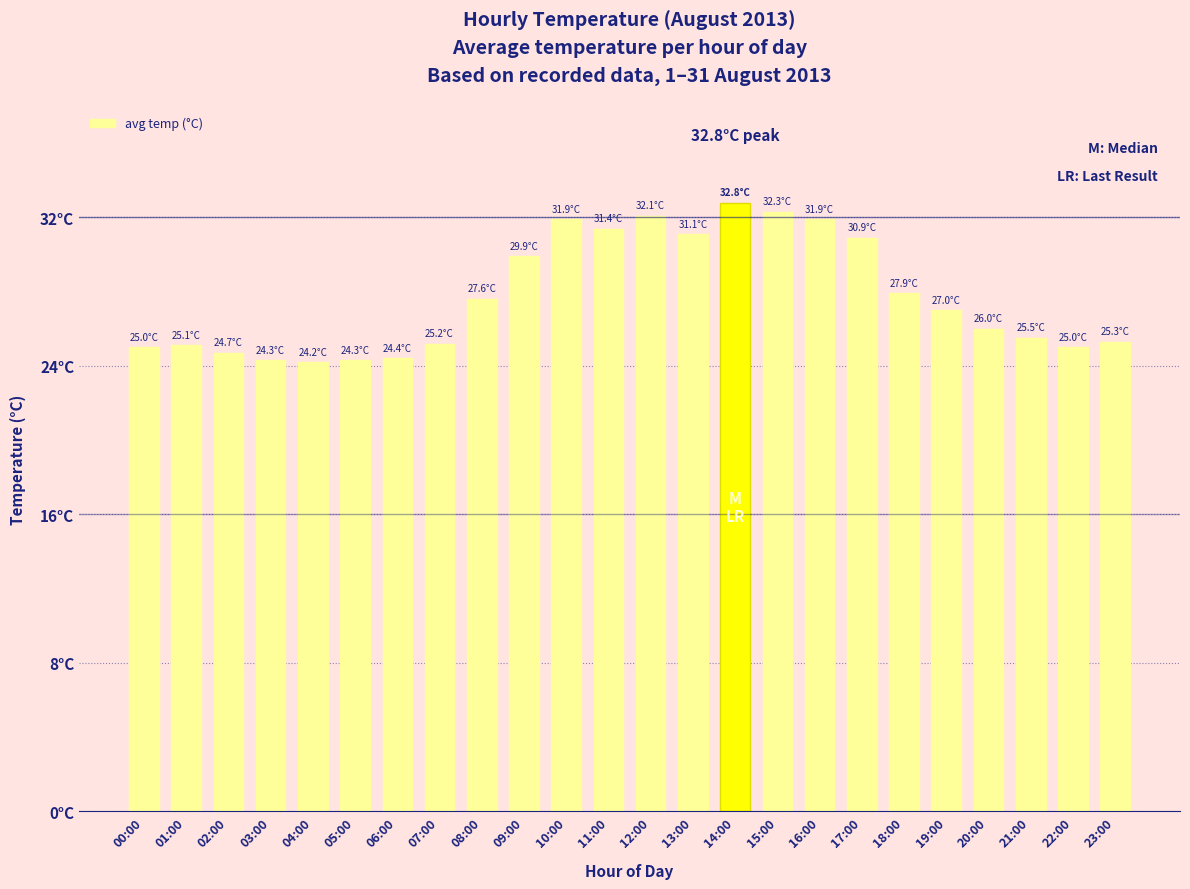

Are the bars horizontal?

No